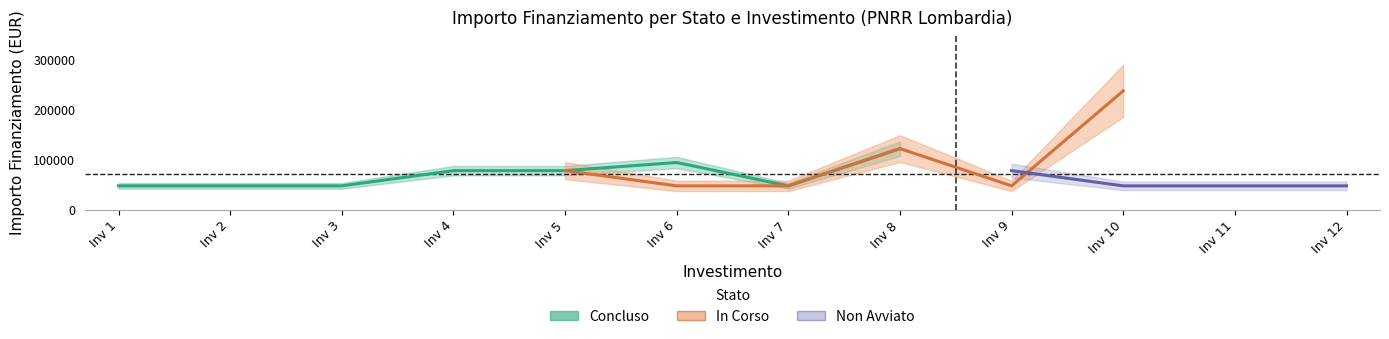

What is the value of the Concluso point at the 7th from the left?

47427